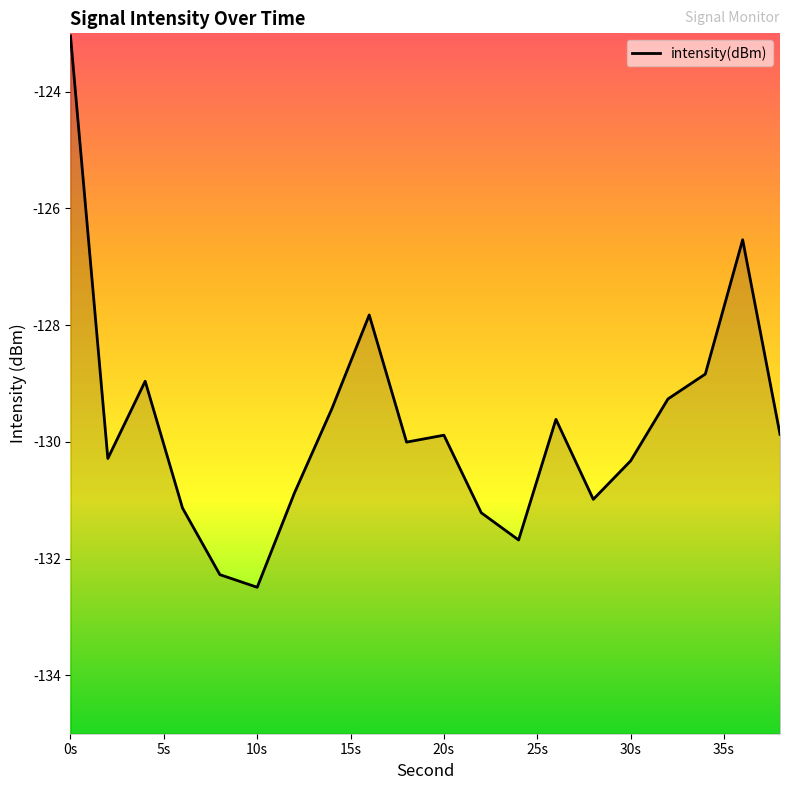

At which category does the data reach its first local valley?

2